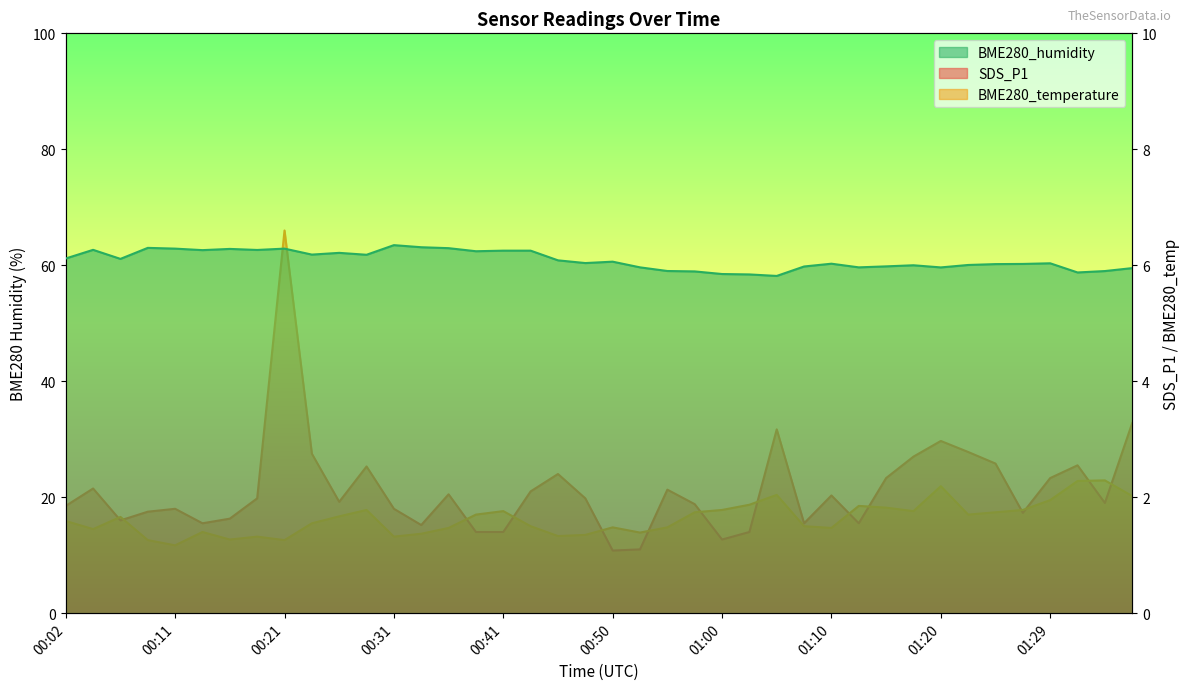

Reading right to left, extract all data points from this chart.

SDS_P1: 3.3	1.9	2.5	2.3	1.7	2.6	2.8	3.0	2.7	2.3	1.6	2.0	1.6	3.2	1.4	1.3	1.9	2.1	1.1	1.1	2.0	2.4	2.1	1.4	1.4	2.0	1.5	1.8	2.5	1.9	2.8	6.6	2.0	1.6	1.6	1.8	1.8	1.6	2.1	1.9
BME280_temperature: 2.0	2.3	2.3	1.9	1.8	1.7	1.7	2.2	1.8	1.8	1.9	1.5	1.5	2.0	1.9	1.8	1.7	1.5	1.4	1.5	1.4	1.3	1.5	1.8	1.7	1.5	1.4	1.3	1.8	1.7	1.6	1.3	1.3	1.3	1.4	1.2	1.3	1.7	1.4	1.6
BME280_humidity: 59.5	59.0	58.8	60.3	60.2	60.2	60.0	59.6	60.0	59.8	59.6	60.3	59.8	58.2	58.4	58.5	58.9	59.0	59.6	60.6	60.4	60.9	62.5	62.5	62.4	63.0	63.1	63.5	61.8	62.1	61.8	62.9	62.6	62.8	62.6	62.9	63.0	61.1	62.7	61.2